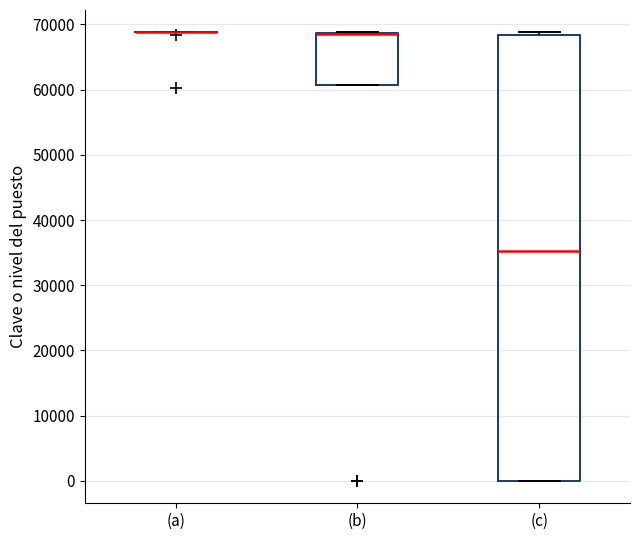

Reading left to right, read every box against the y-axis: the position of its median line, the range the box covers, and the ends of its whiskers. The values are not printed on the chart, so give them approximately, as read against the axis.

(a): box collapsed to a line at 69000, whiskers 69000 to 69000
(b): median 69000 (drawn on the box's upper edge), box 61000 to 69000, whiskers 61000 to 69000
(c): median 35000, box 0 to 68000, whiskers 0 to 69000